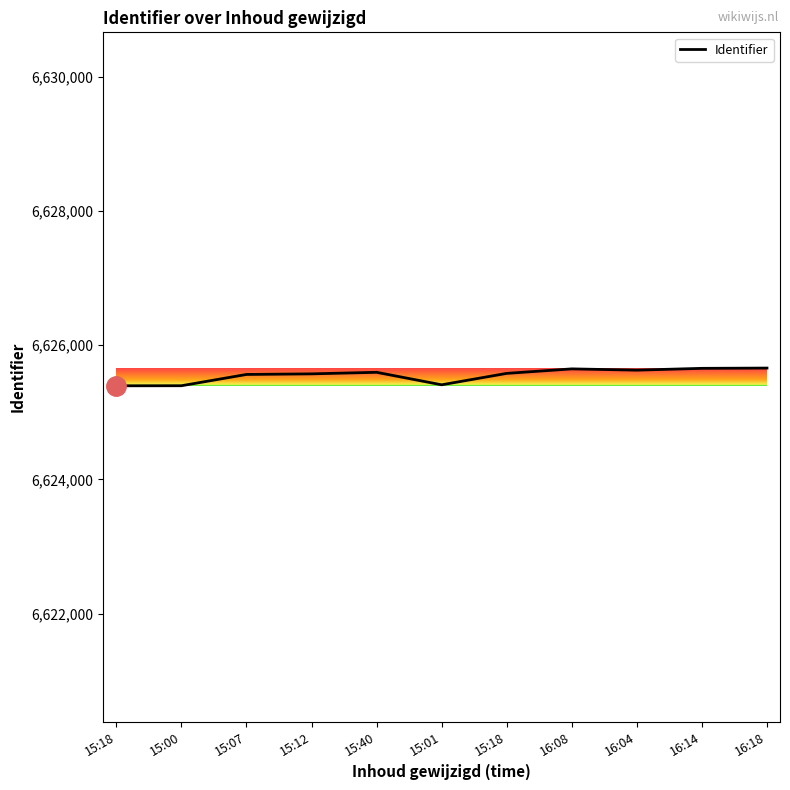

Is this an area chart (filled region under the line)?

No